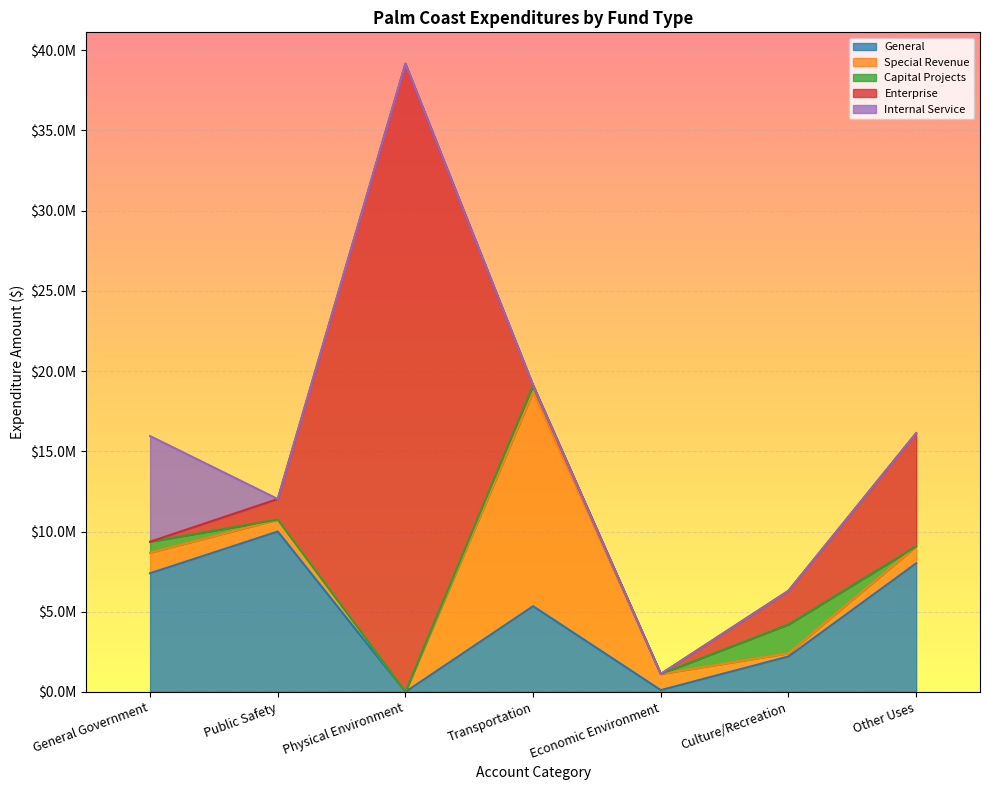

Between Economic Environment and Other Uses, which series saw the biggest shift?

General